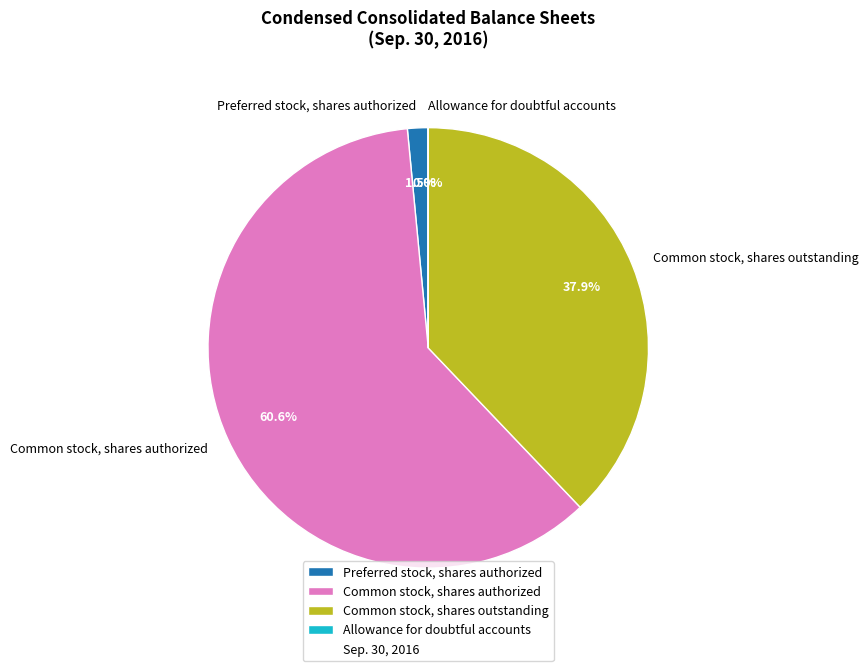

To the nearest percent, what percentage of the pie is Common stock, shares authorized?

61%